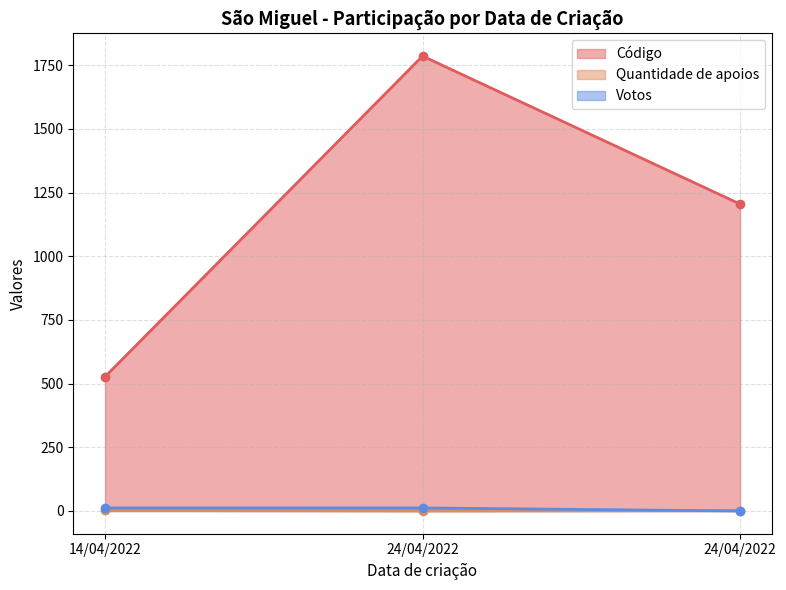

Does the chart have visible grid lines?

Yes